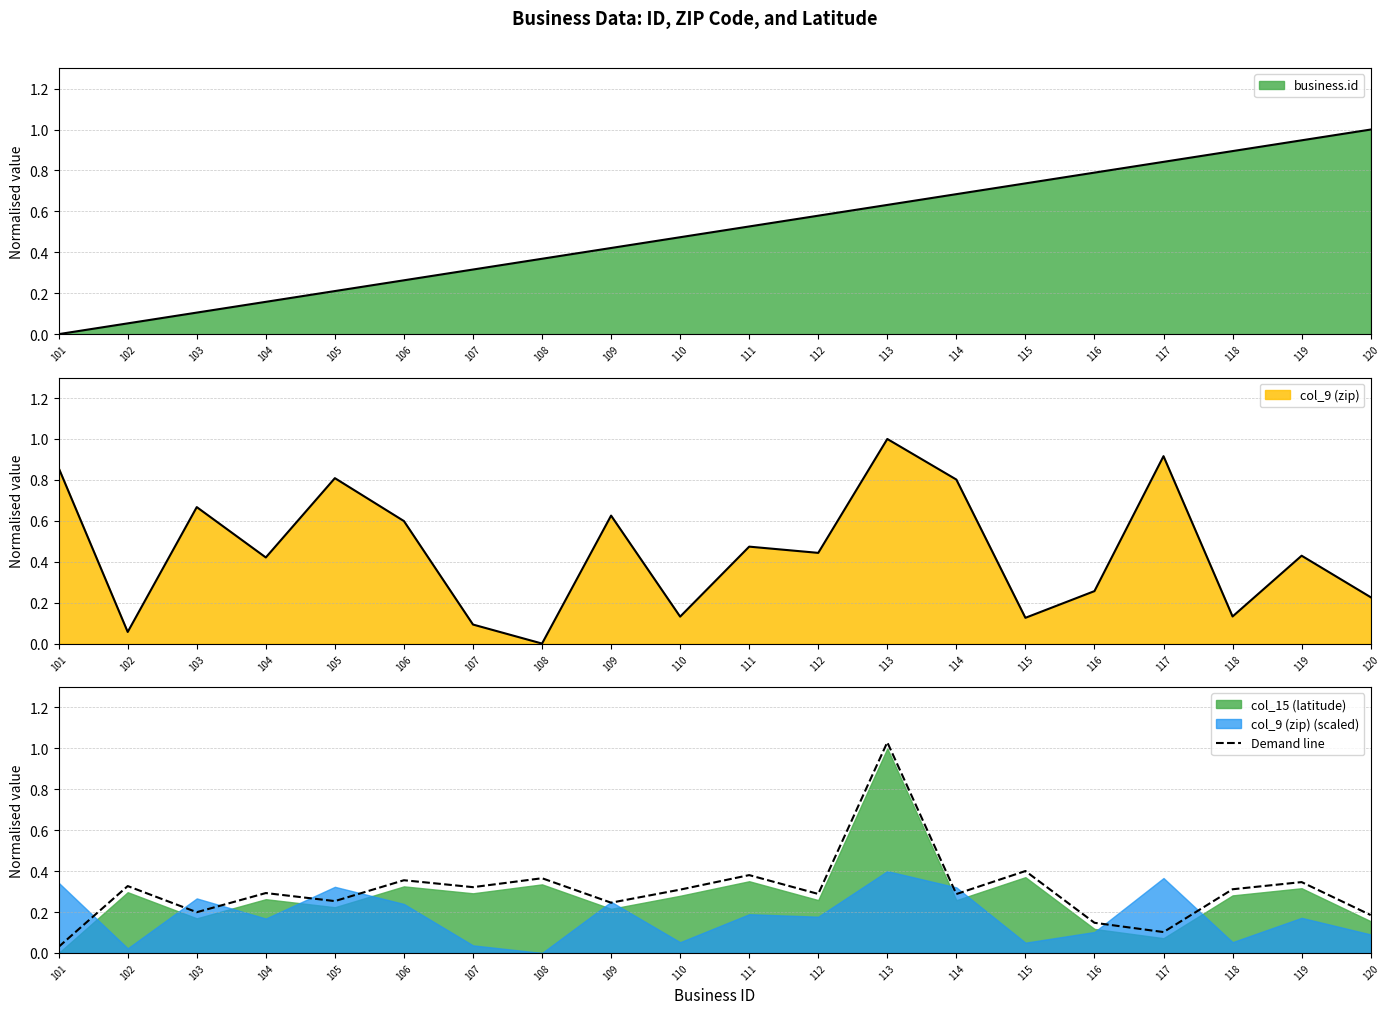

What is the greatest value displayed?

1.0